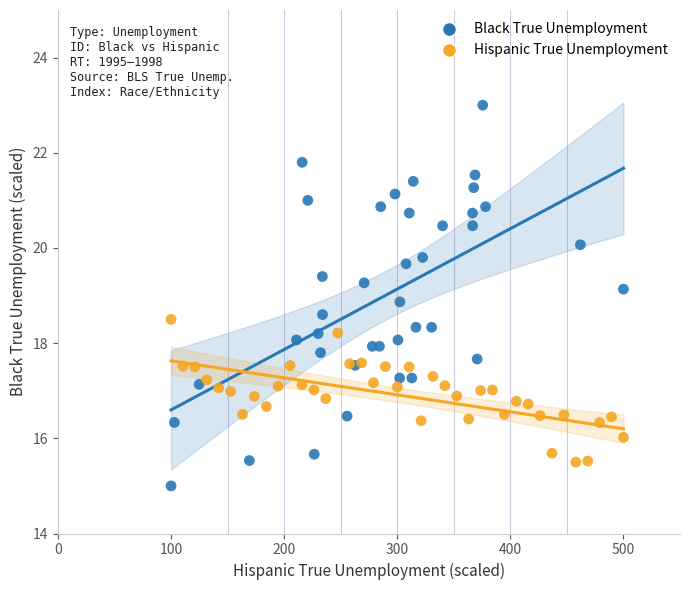

Which series has the widest spread of Y values?

Black True Unemployment